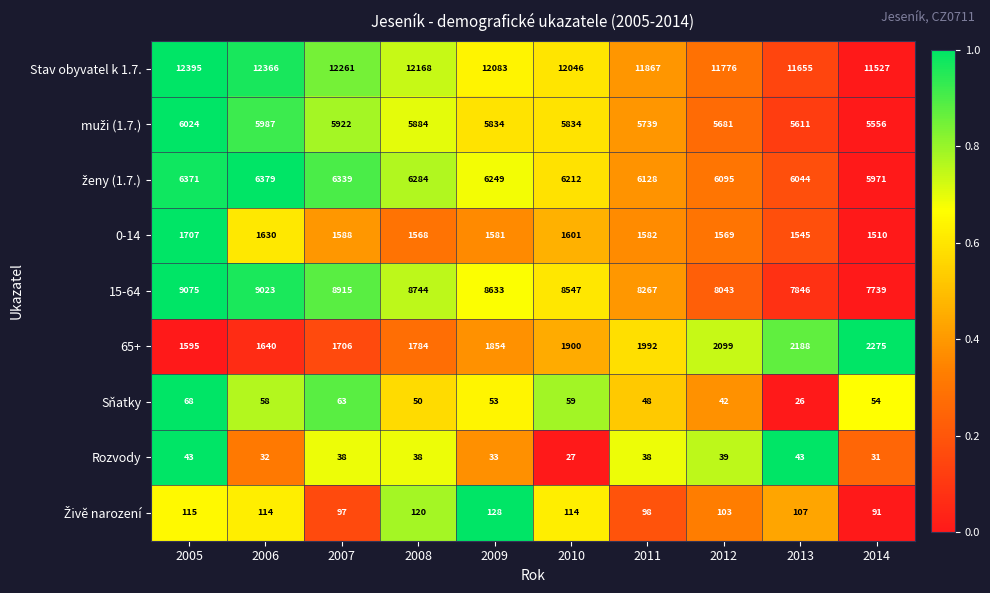

At which category is the sum across all series the highest?

2005